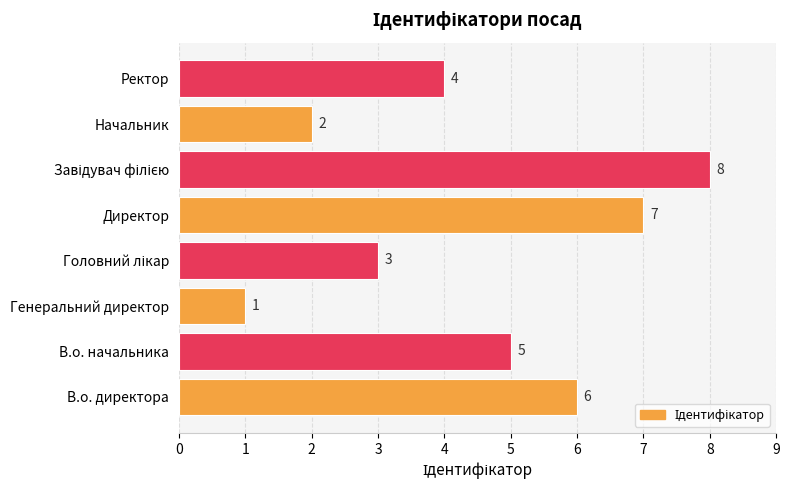

Which label corresponds to the smallest value in the chart?

Генеральний директор